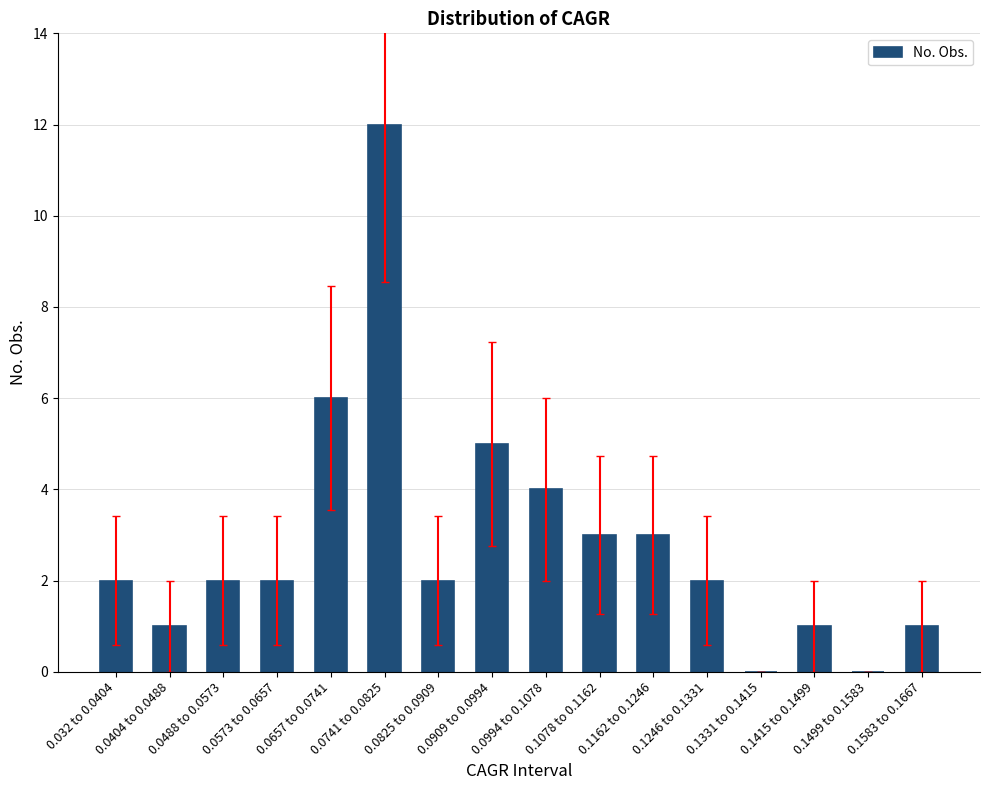

What is the change in value from 0.1078 to 0.1162 to 0.1246 to 0.1331?

-1